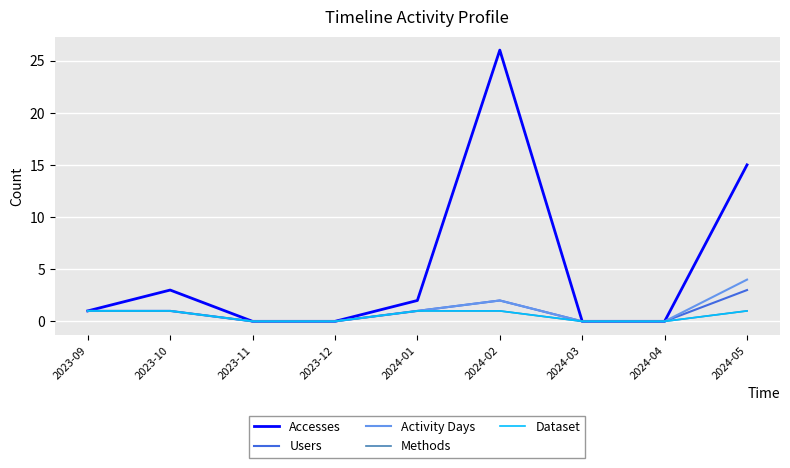

What is the label of the 9th point from the right?

2023-09